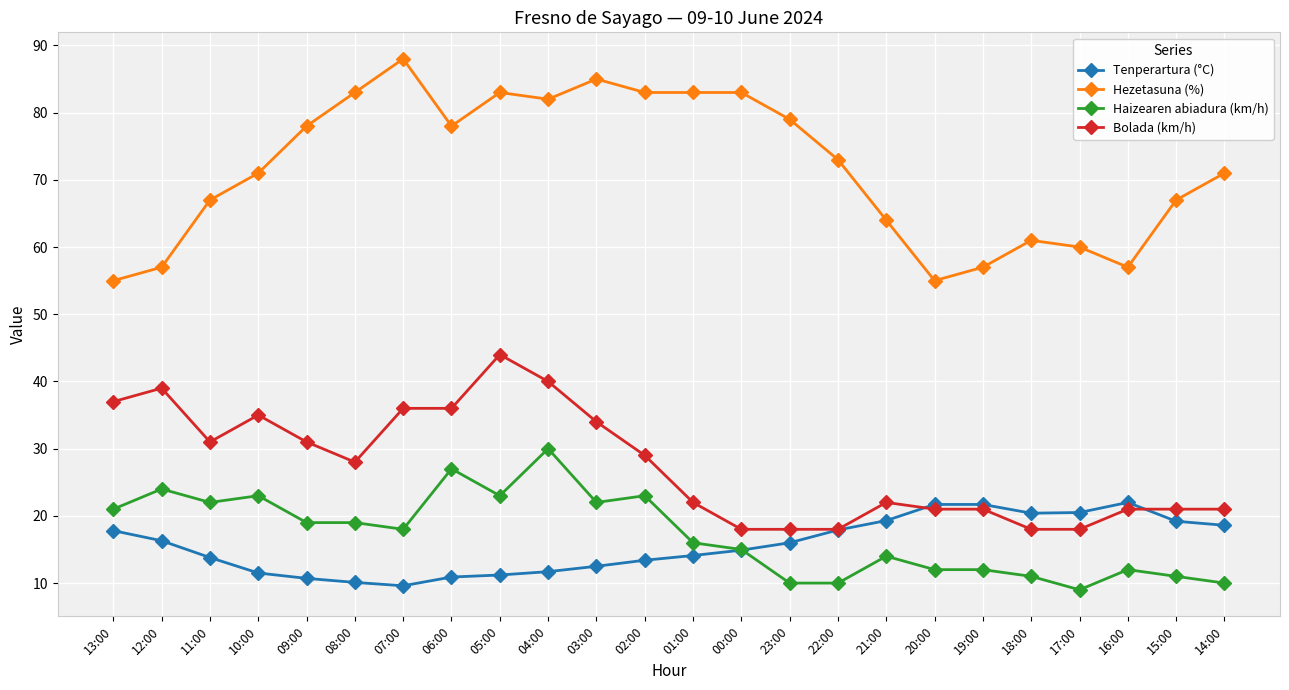

True or false: Hezetasuna (%) has a value of 83.0 at 01:00.

True